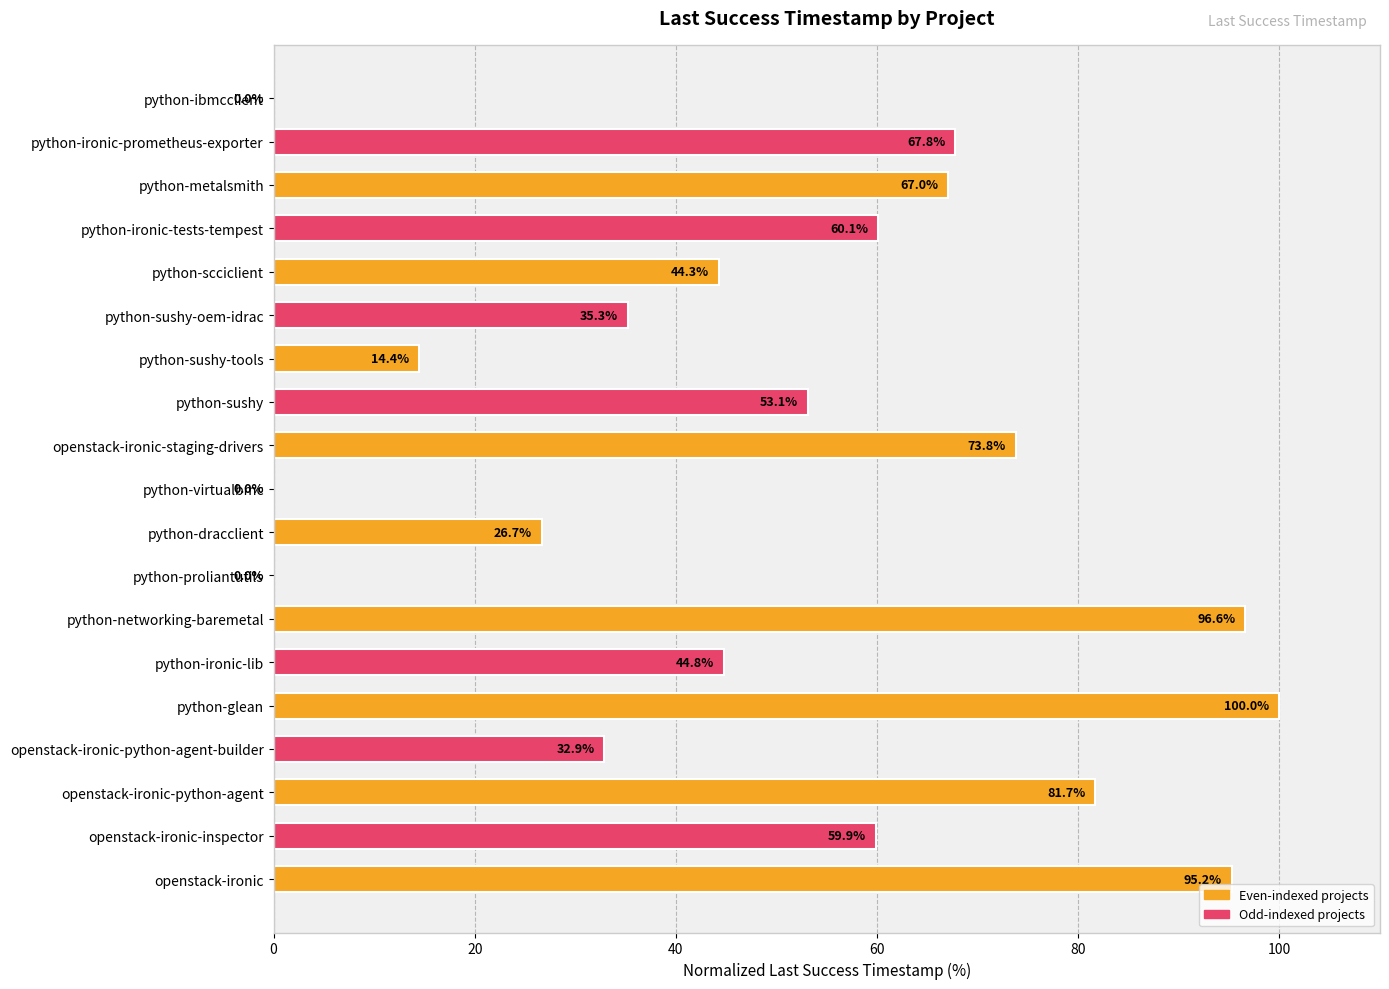

What value does the data have at openstack-ironic-staging-drivers?

73.8